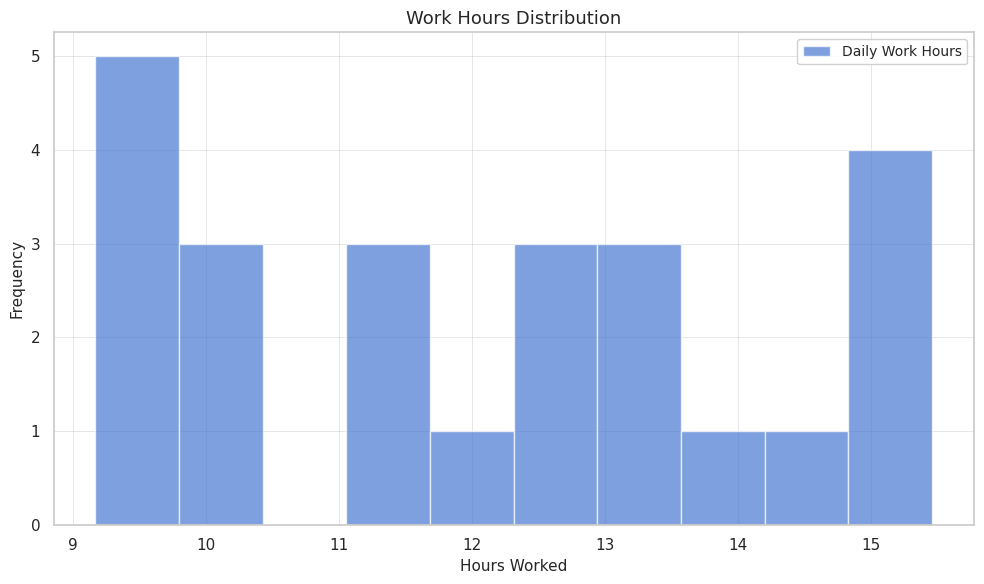

What is the height of the bar covering 11.1 to 11.7 on the x-axis? Neither the bar edges nor the heights are printed on the chart, so give them approximately, as read against the axes.

3